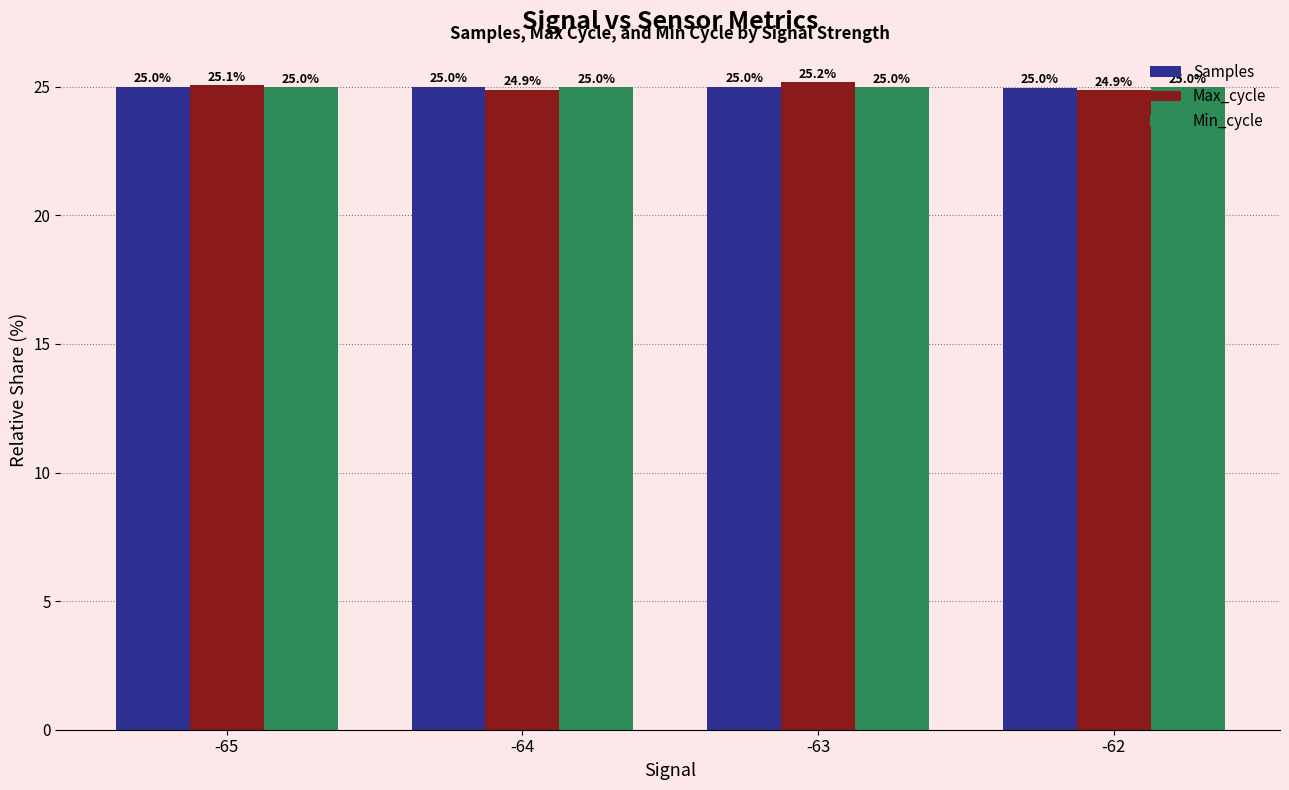

Reading left to right, list all the values displayed in this chart.

Samples: -65=25.0	-64=25.0	-63=25.0	-62=25.0
Max_cycle: -65=25.1	-64=24.9	-63=25.2	-62=24.9
Min_cycle: -65=25.0	-64=25.0	-63=25.0	-62=25.0